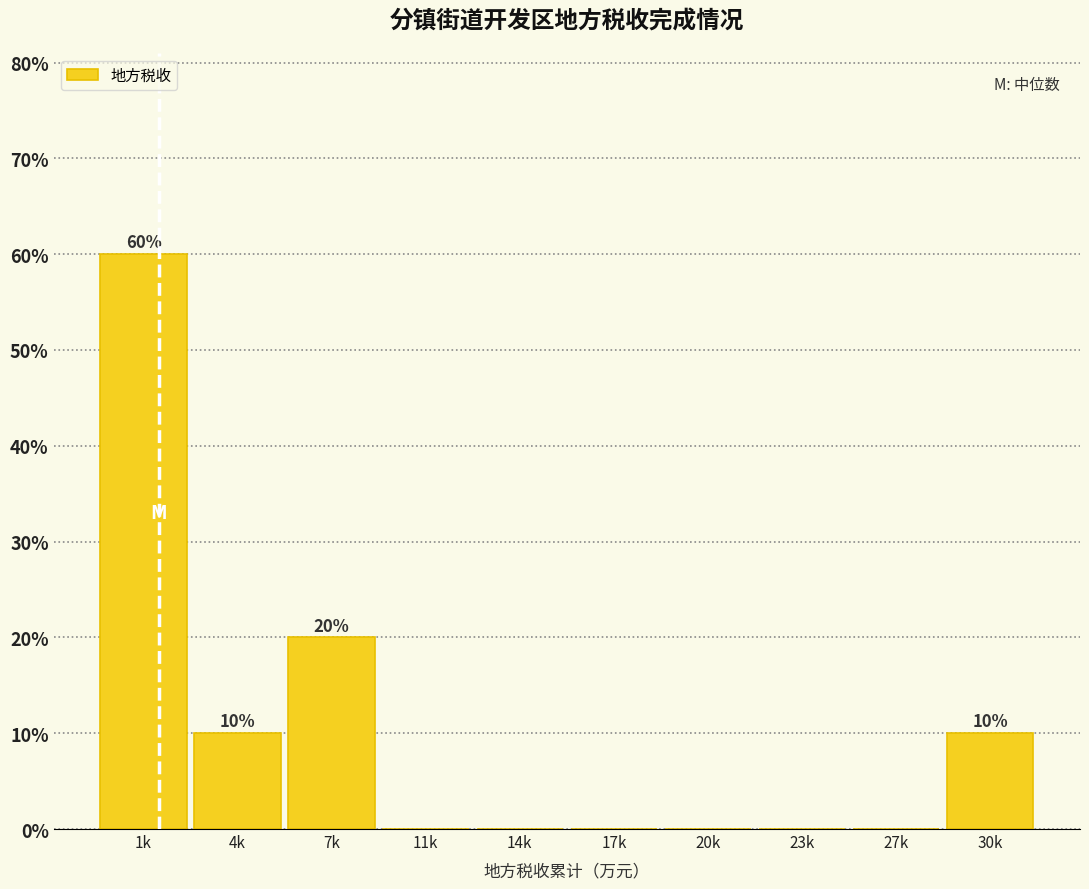

Reading left to right, what are all the values shown in this chart?

1k=60	4k=10	7k=20	11k=0	14k=0	17k=0	20k=0	23k=0	27k=0	30k=10